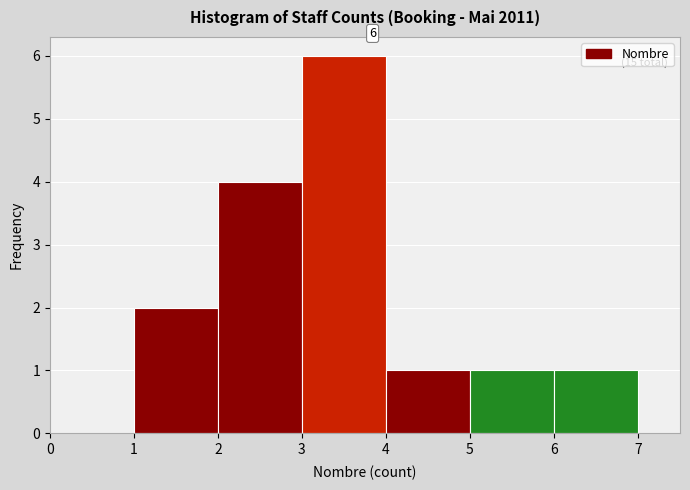

Over which range of the x-axis is the bar tallest?

3 to 4